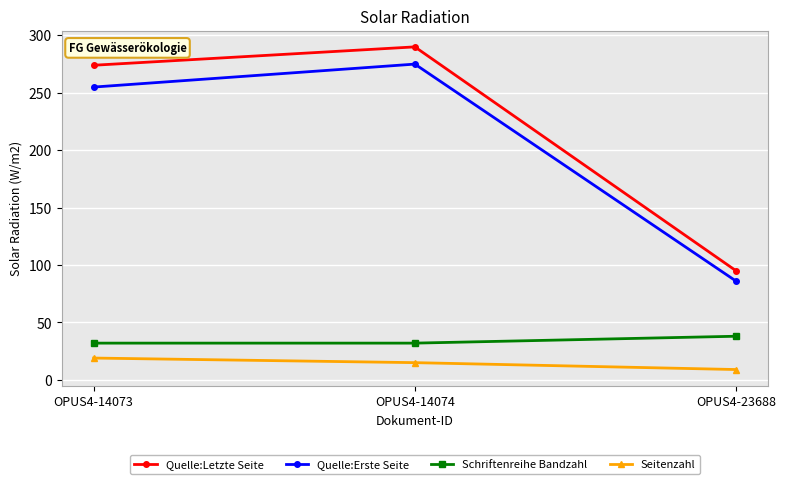

Reading right to left, what are all the values shown in this chart?

Quelle:Letzte Seite: OPUS4-23688=95	OPUS4-14074=290	OPUS4-14073=274
Quelle:Erste Seite: OPUS4-23688=86	OPUS4-14074=275	OPUS4-14073=255
Schriftenreihe Bandzahl: OPUS4-23688=38	OPUS4-14074=32	OPUS4-14073=32
Seitenzahl: OPUS4-23688=9	OPUS4-14074=15	OPUS4-14073=19